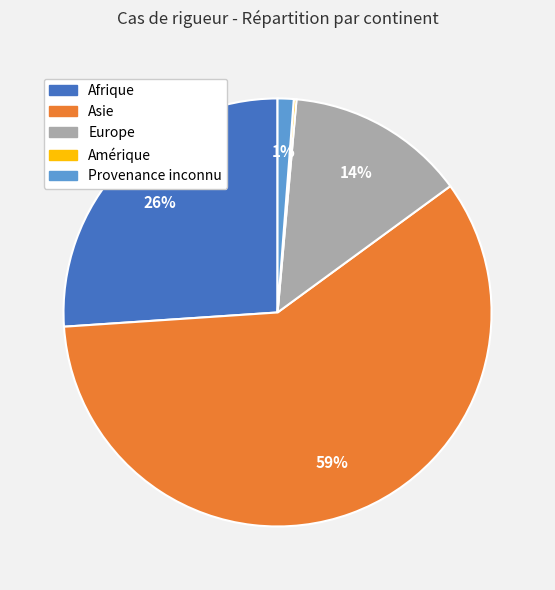

The Asie slice represents 59% of the pie. True or false?

True